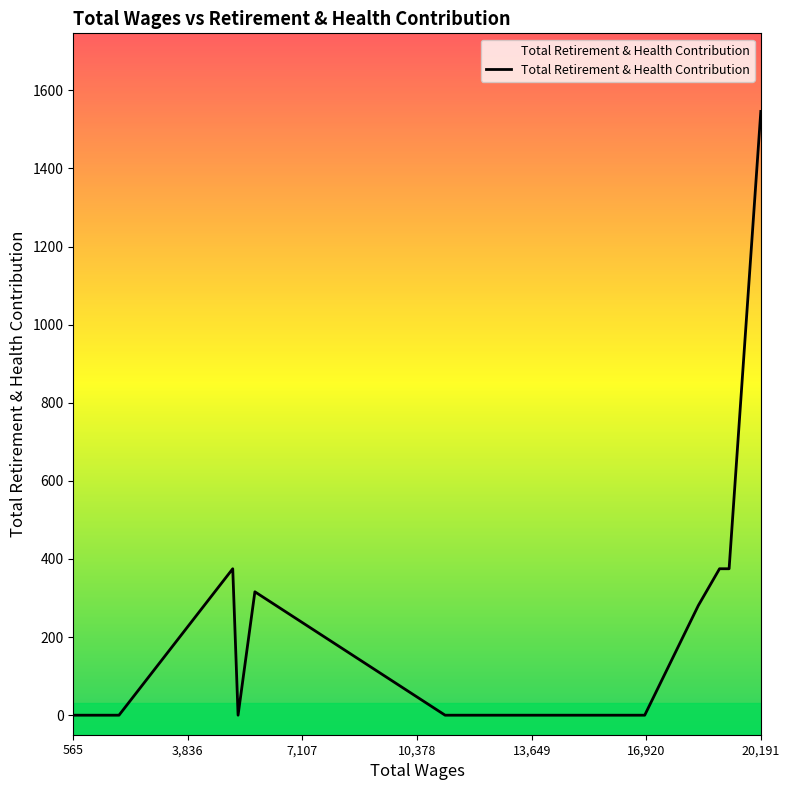

What is the average value?

260